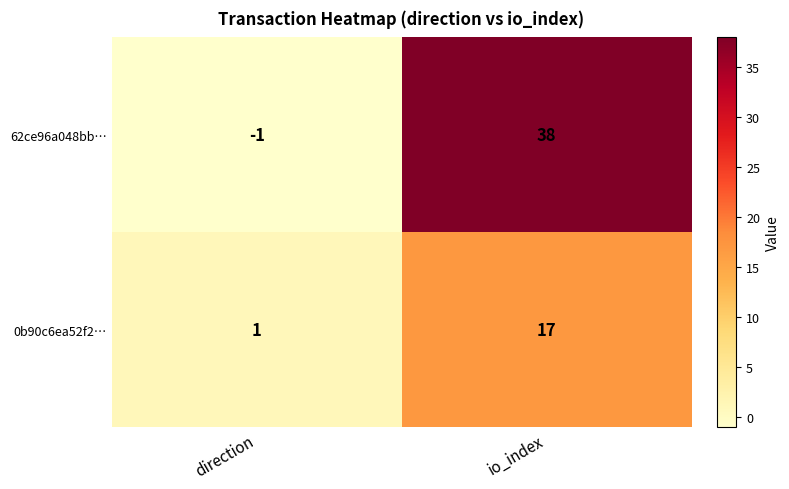

Rank the series by their average value, from lowest to highest.

0b90c6ea52f2…, 62ce96a048bb…